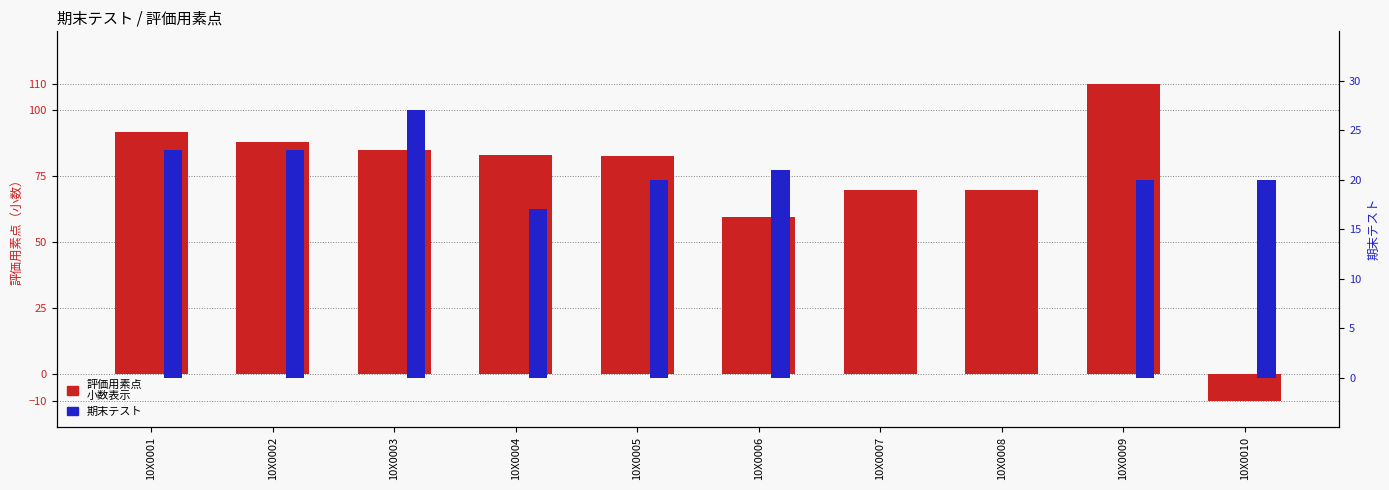

Reading right to left, list all the values displayed in this chart.

評価用素点
小数表示: 10X0010=-10.0	10X0009=110.0	10X0008=70.0	10X0007=70.0	10X0006=59.6	10X0005=82.6	10X0004=83.0	10X0003=85.0	10X0002=88.0	10X0001=92.0
期末テスト: 10X0010=20.0	10X0009=20.0	10X0008=0.0	10X0007=0.0	10X0006=21.0	10X0005=20.0	10X0004=17.0	10X0003=27.0	10X0002=23.0	10X0001=23.0